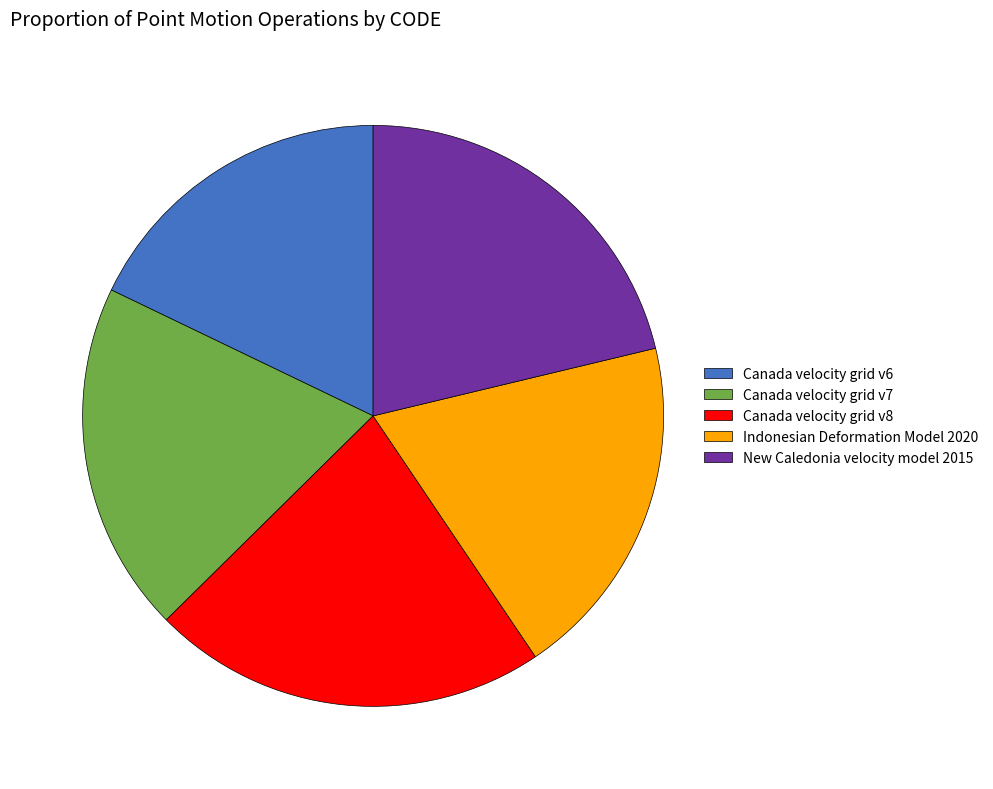

The Indonesian Deformation Model 2020 slice represents 27% of the pie. True or false?

False